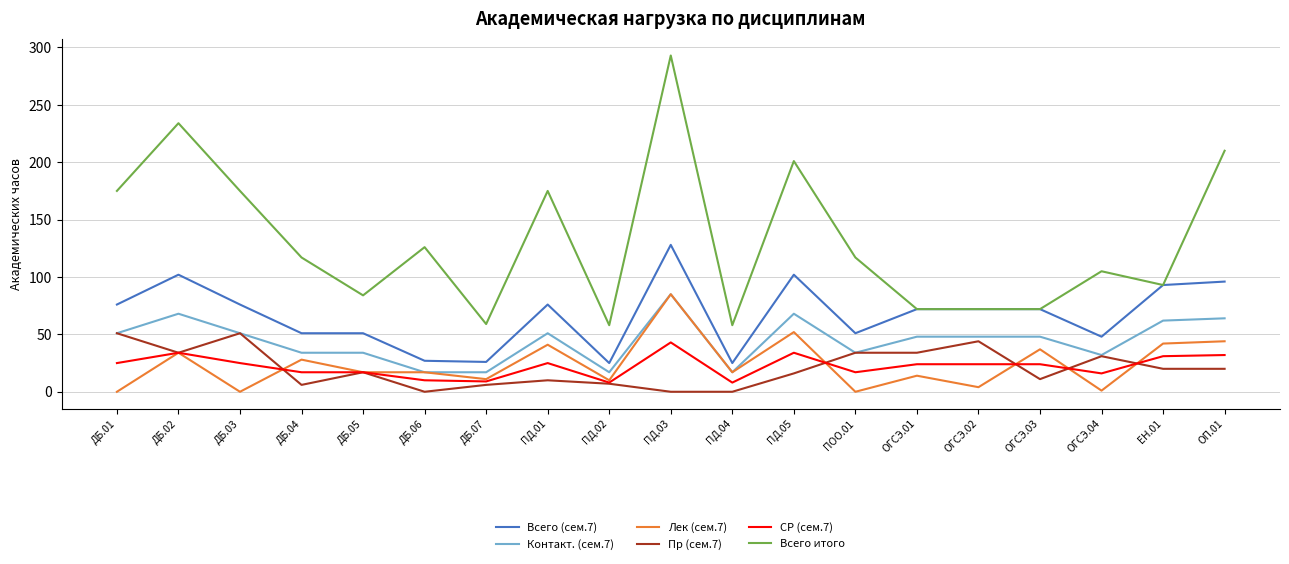

Which series has the widest spread of values?

Всего итого